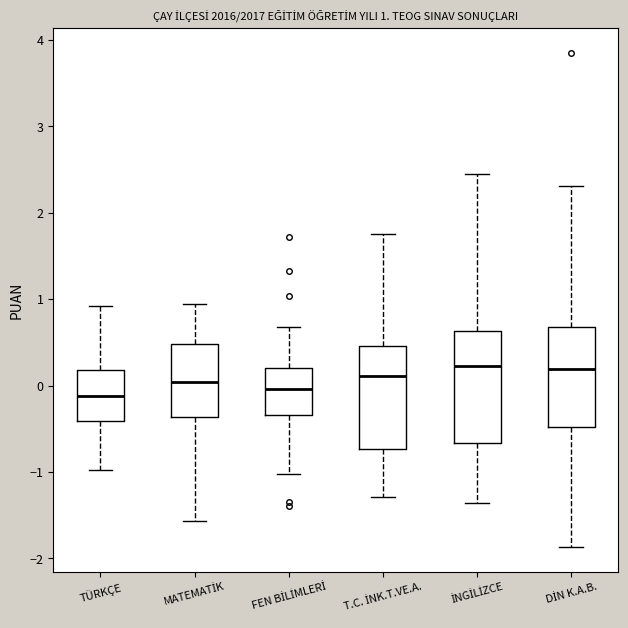

Comparing the boxes themselves (not the whiskers), which one is the tallest?

İNGİLİZCE